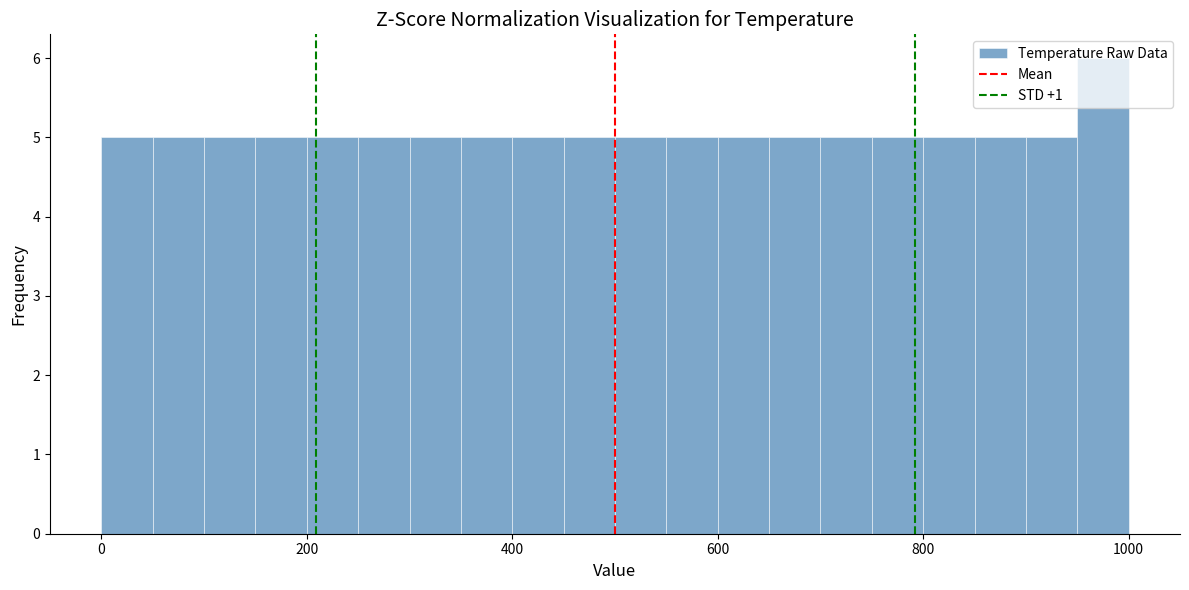

Around what value on the x-axis is the tallest bar? Give the approximate position of its centre, as read against the axis.

980